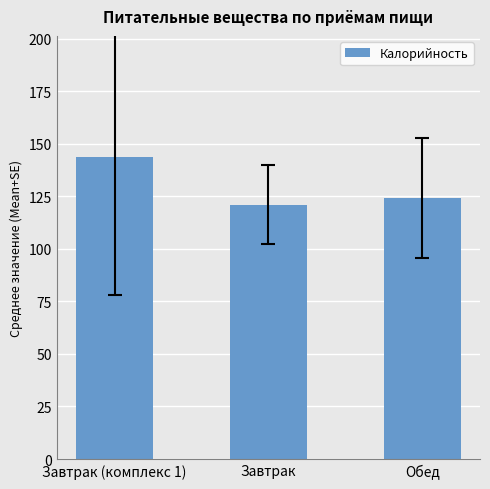

Are the bars horizontal?

No